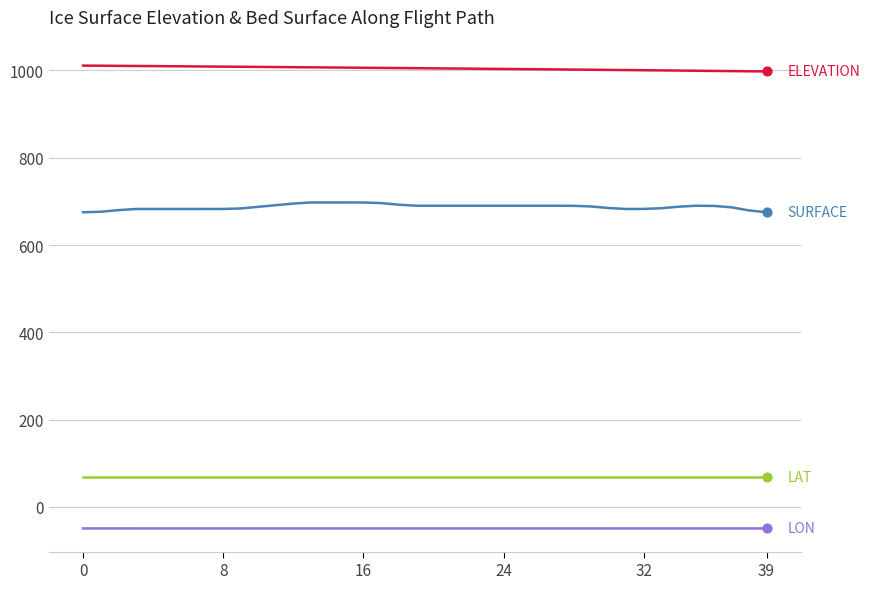

What is the maximum value shown in the chart?

1011.2